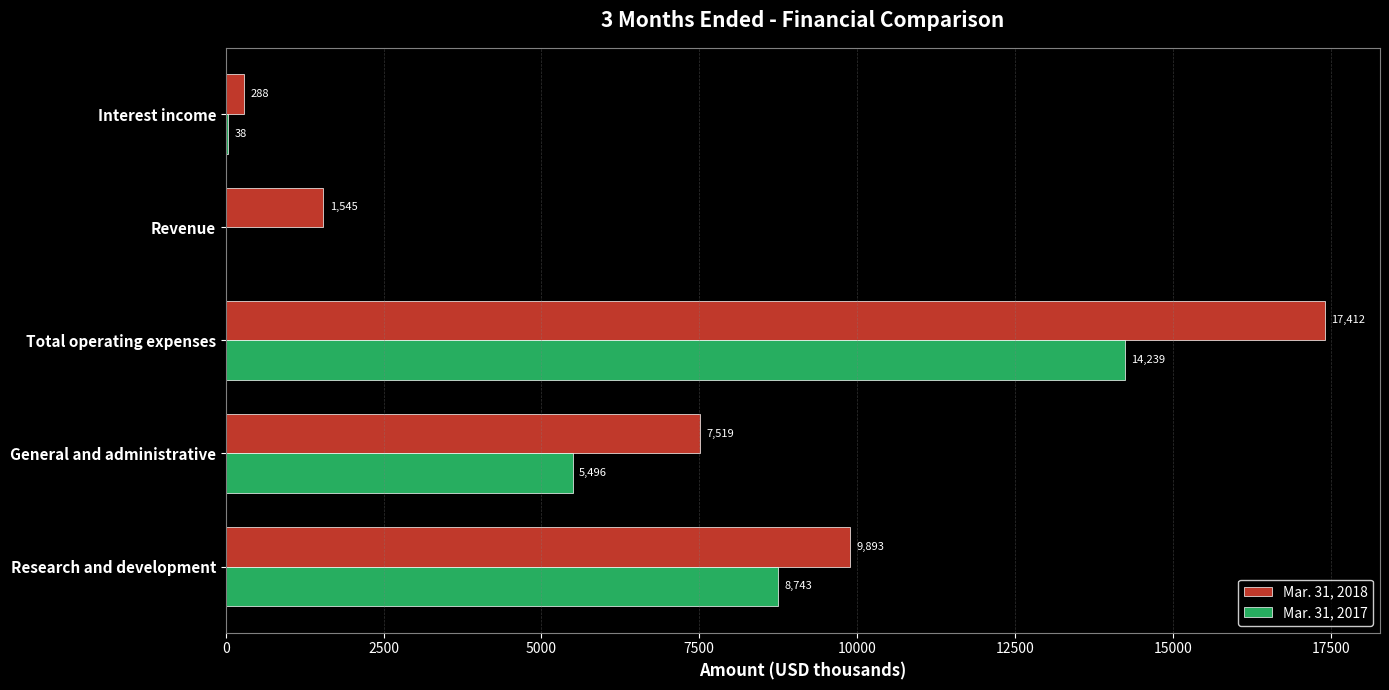

Where is Mar. 31, 2018 nearest to the value 8850?

Research and development